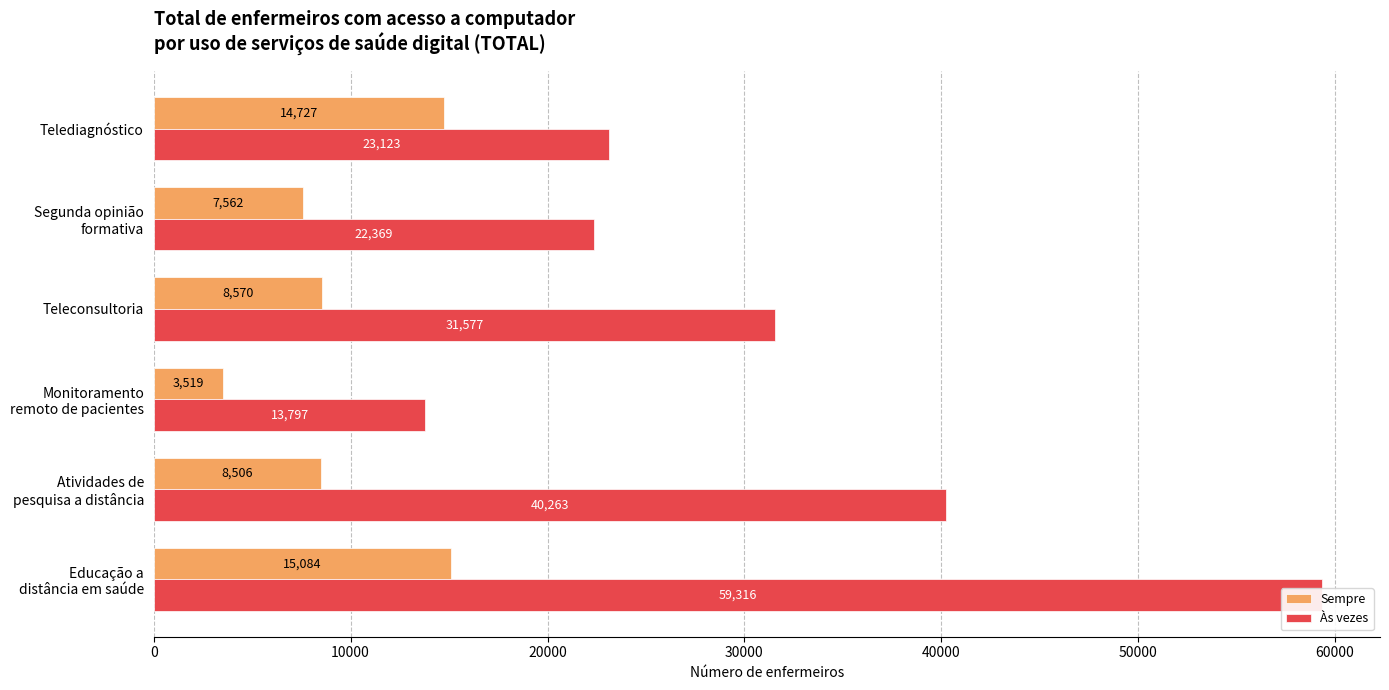

Reading left to right, extract all data points from this chart.

Sempre: 15084	8506	3519	8570	7562	14727
Às vezes: 59316	40263	13797	31577	22369	23123